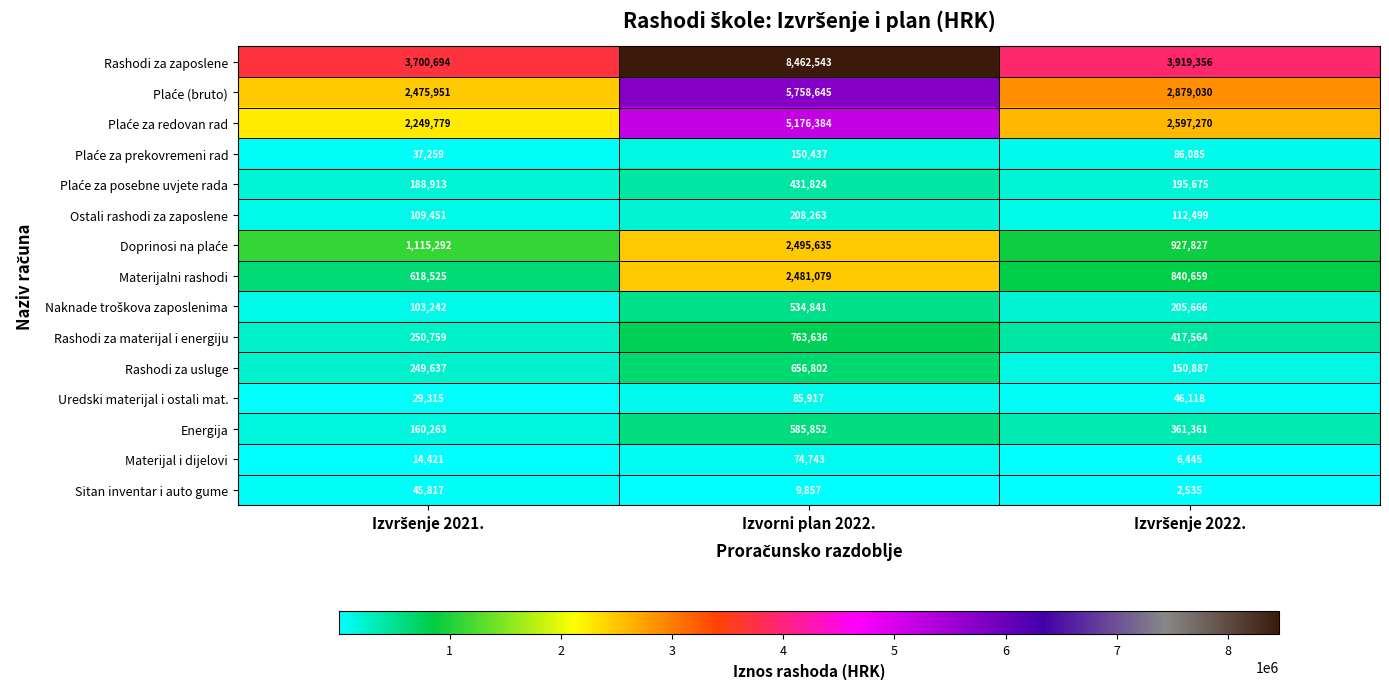

Which category has the highest value across all series?

Izvorni plan 2022.